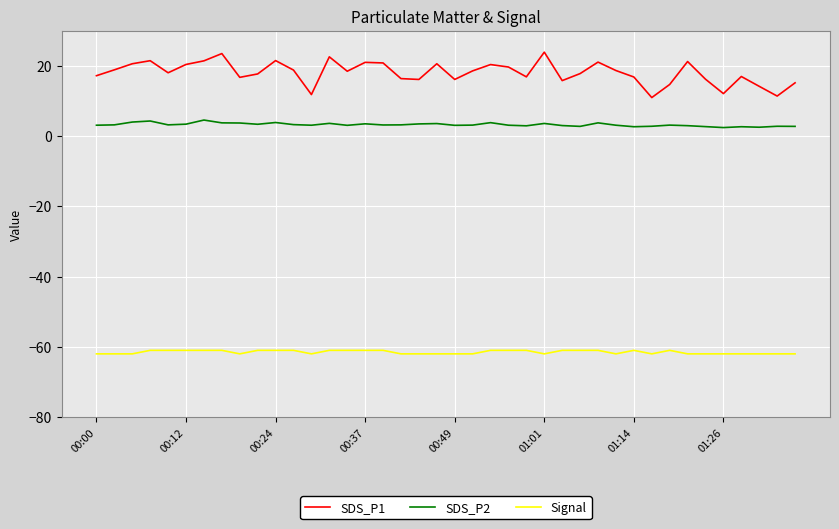

List the series in order of their overall mean, highest first.

SDS_P1, SDS_P2, Signal